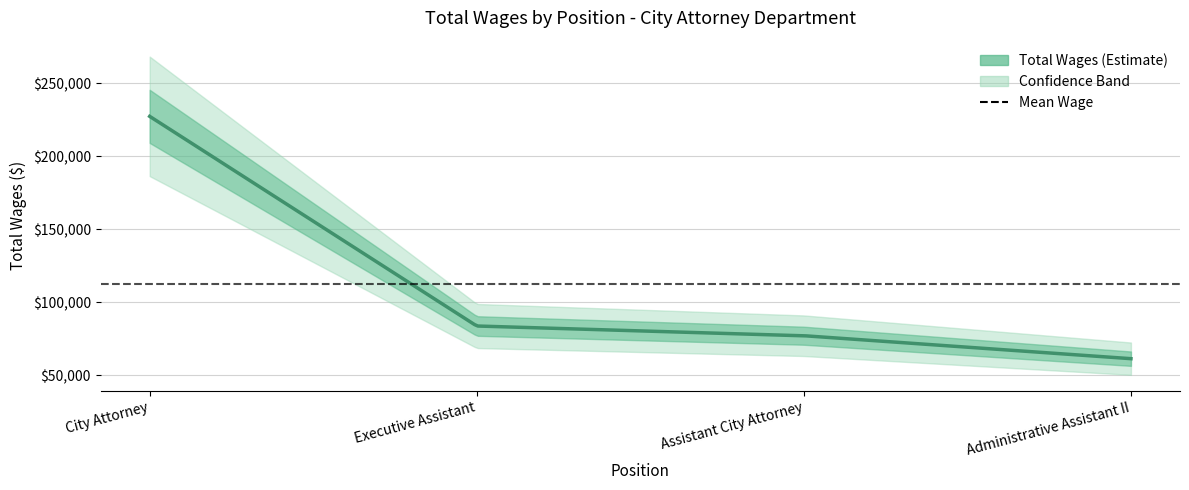

What is the sum of the values at Administrative Assistant II and Executive Assistant?

145354